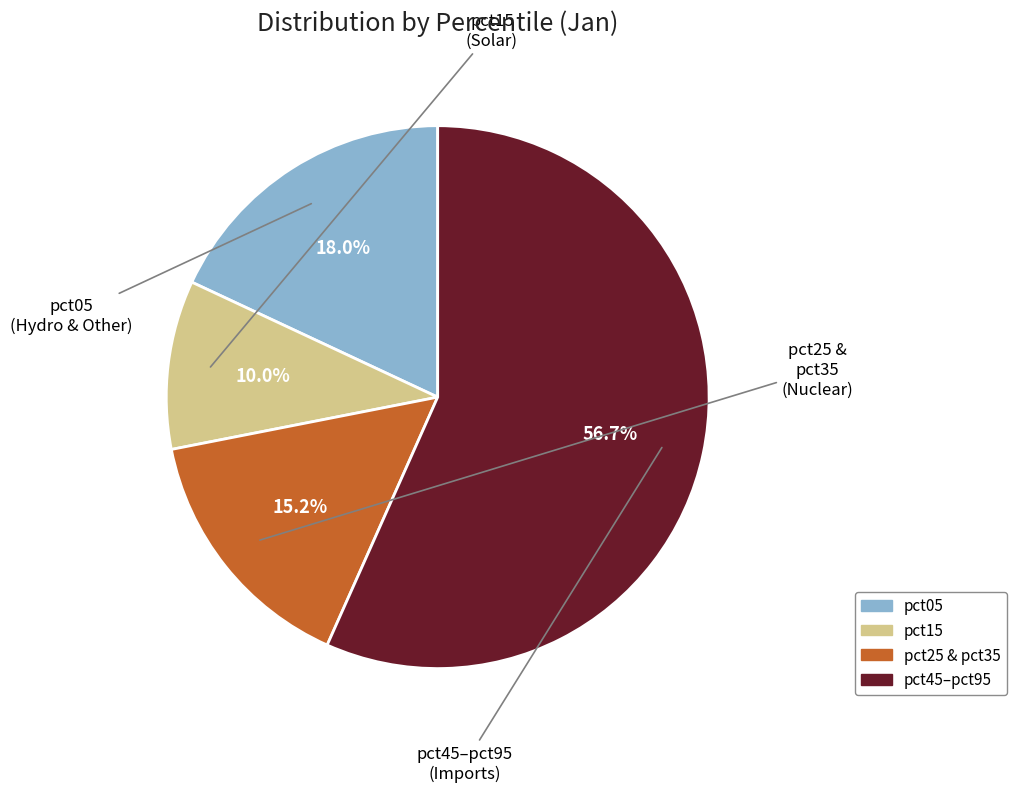

Is there any slice that represents more than half of the pie?

Yes